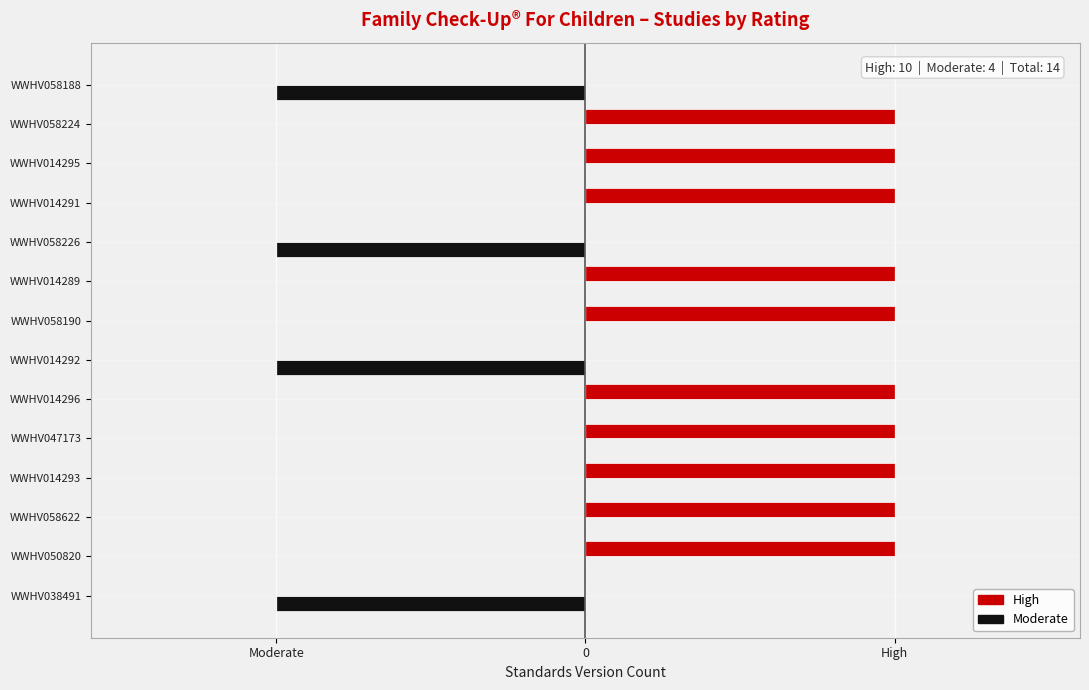

What is the sum of all High values?

10